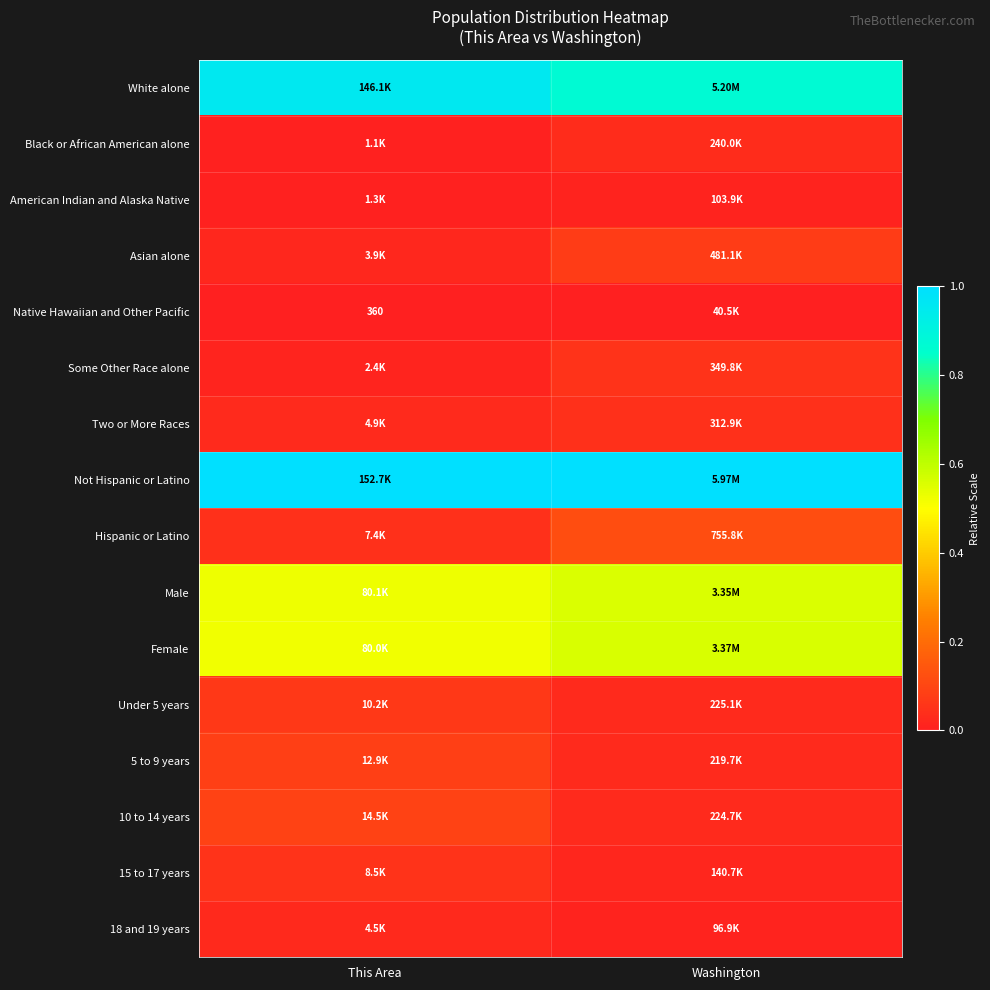

The value of Not Hispanic or Latino at This Area is 1.6. True or false?

False